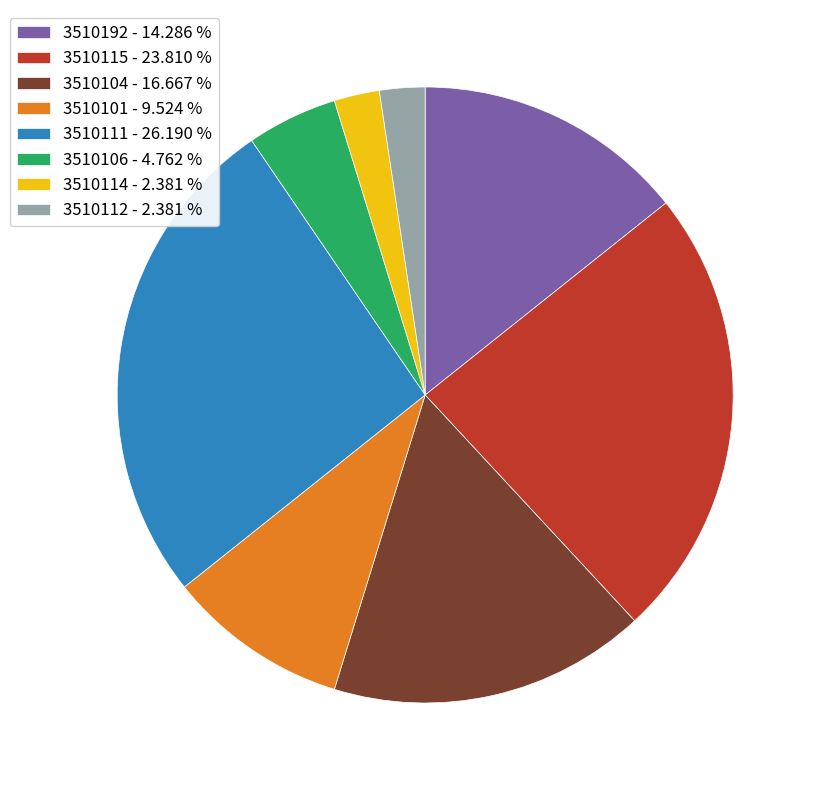

Count the number of slices in the pie.

8